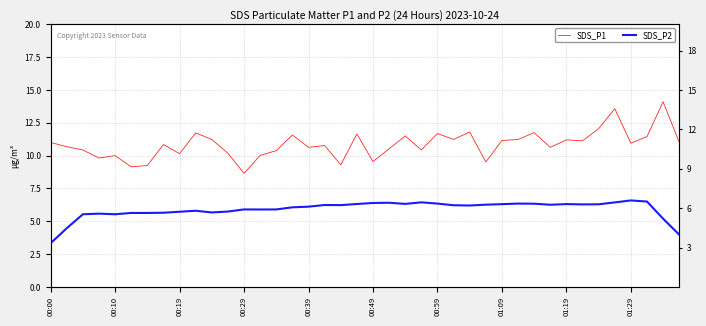

Read the SDS_P1 value at 14.

10.4